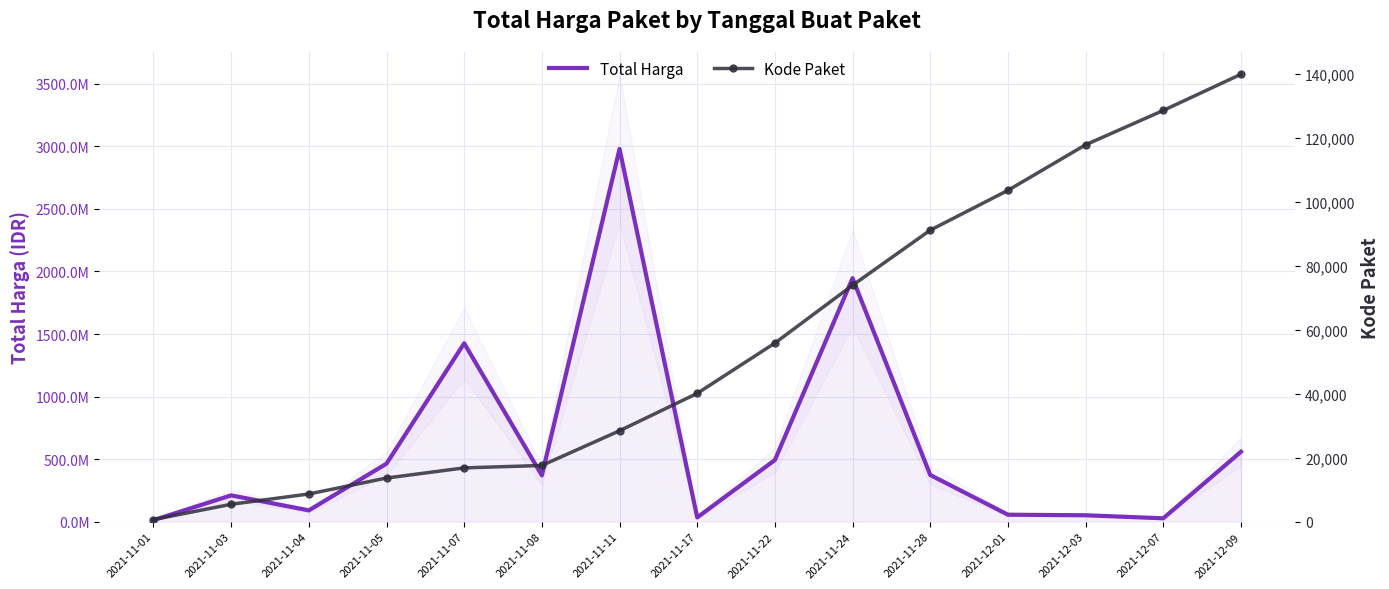

Rank the series by their average value, from highest to lowest.

Total Harga, Kode Paket